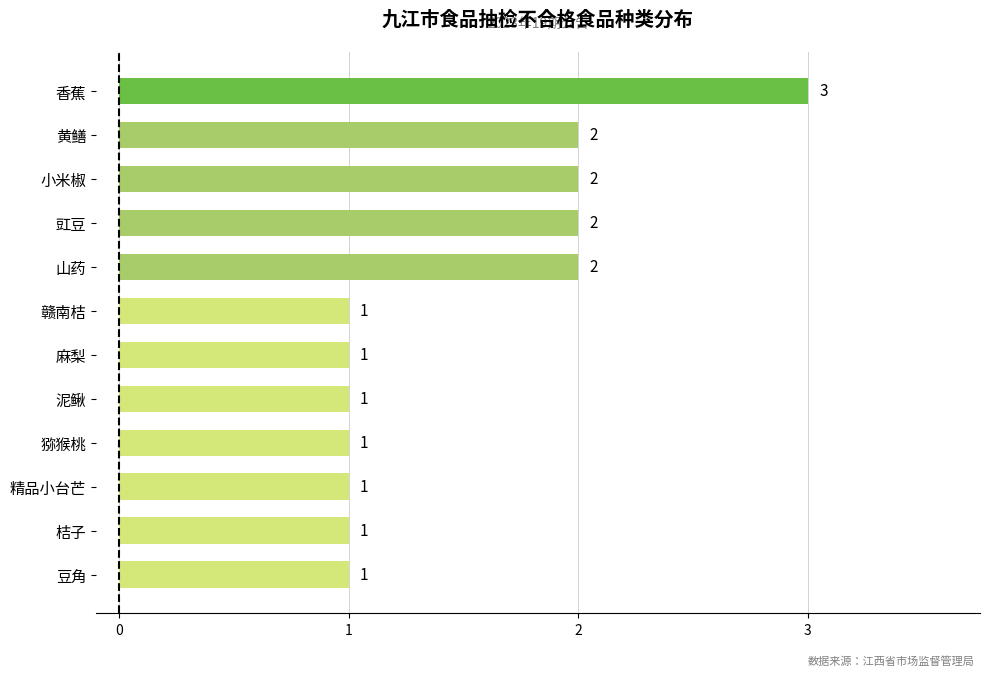

What is the sum of all values?

18